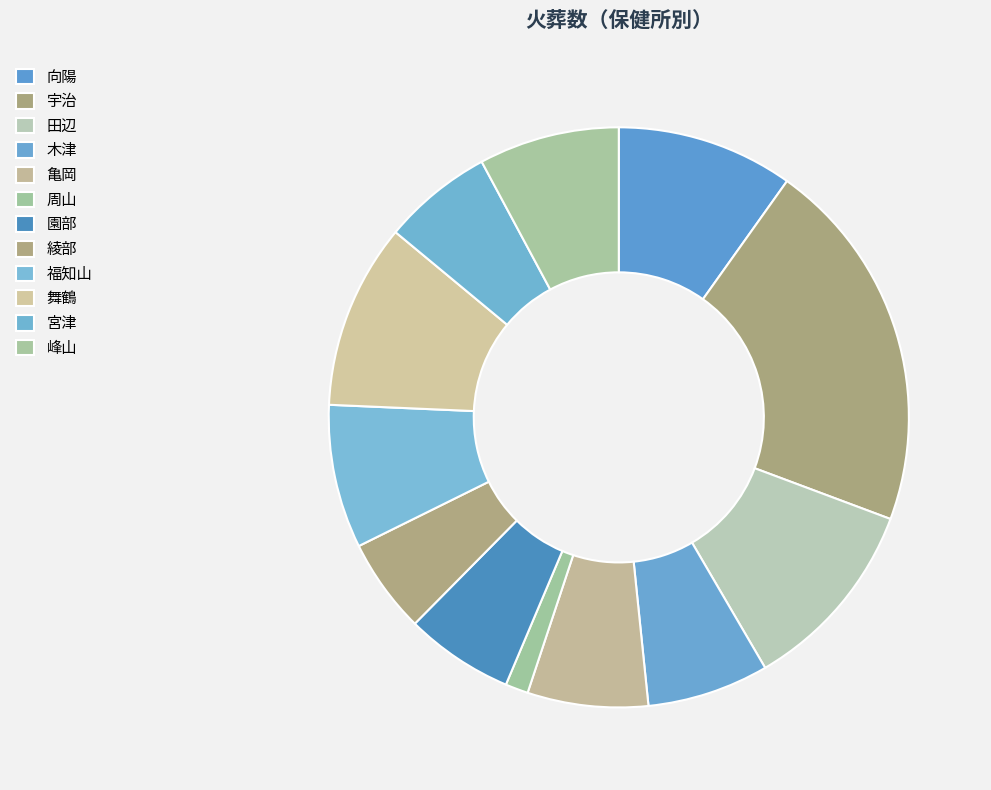

To the nearest percent, what percentage of the pie is 木津?

7%